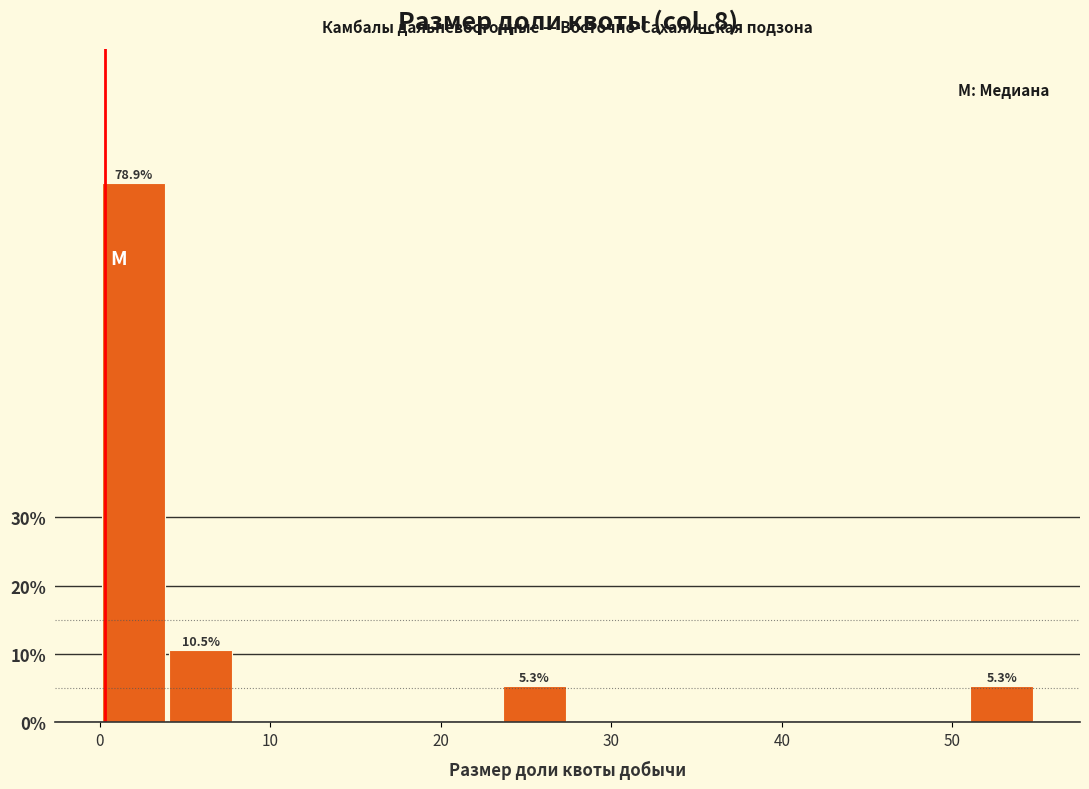

Around what value on the x-axis is the tallest bar? Give the approximate position of its centre, as read against the axis.

2